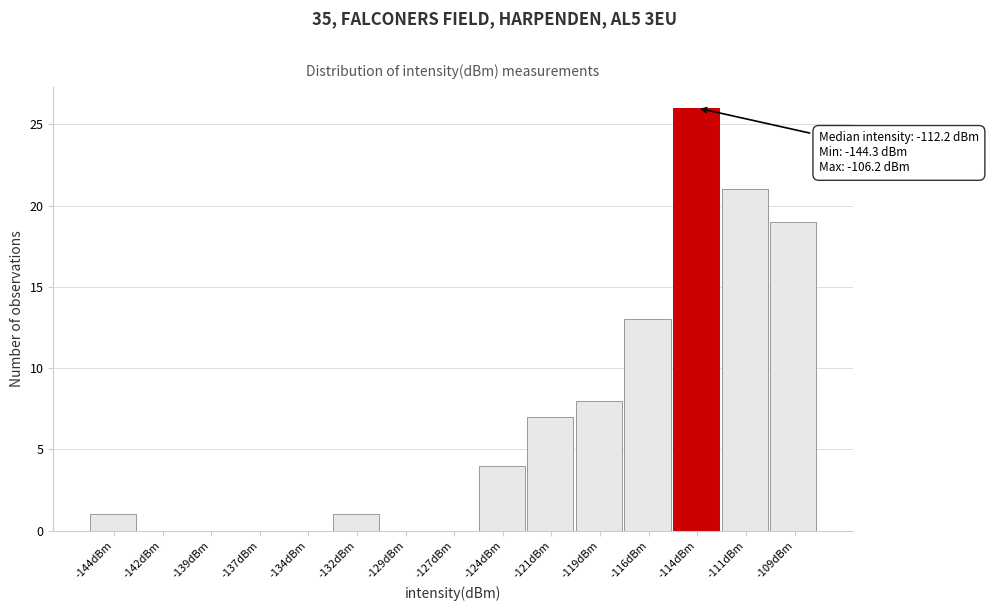

Reading left to right, transcribe all the data shown in this chart.

-144dBm=1	-142dBm=0	-139dBm=0	-137dBm=0	-134dBm=0	-132dBm=1	-129dBm=0	-127dBm=0	-124dBm=4	-121dBm=7	-119dBm=8	-116dBm=13	-114dBm=26	-111dBm=21	-109dBm=19